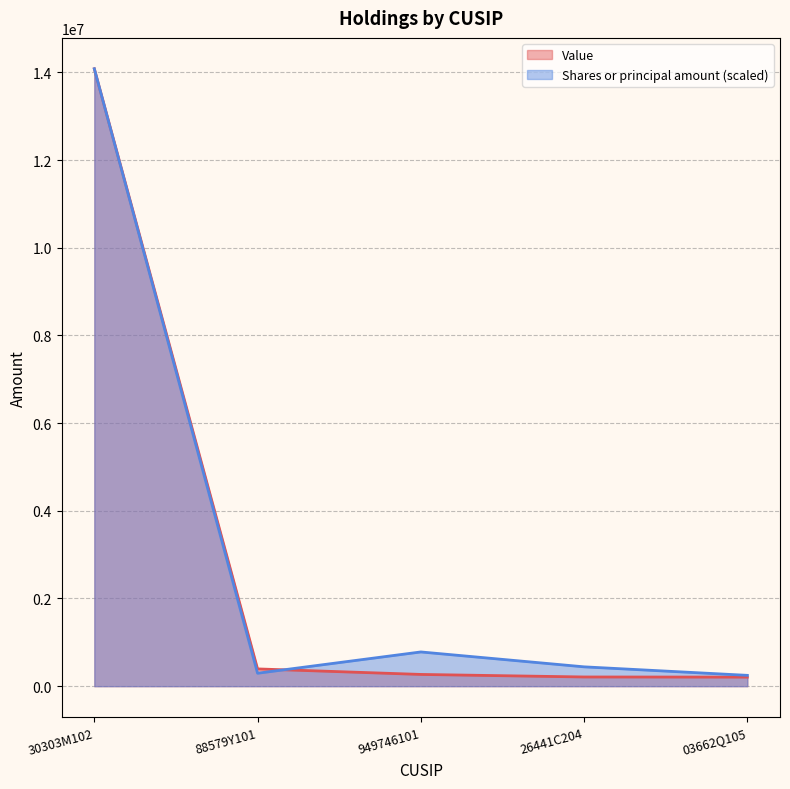

Reading left to right, what are all the values shown in this chart?

Value: 30303M102=14083000.0	88579Y101=394000.0	949746101=268000.0	26441C204=210000.0	03662Q105=207000.0
Shares or principal amount: 30303M102=14083000.0	88579Y101=295388.3	949746101=780820.4	26441C204=441141.5	03662Q105=247039.2